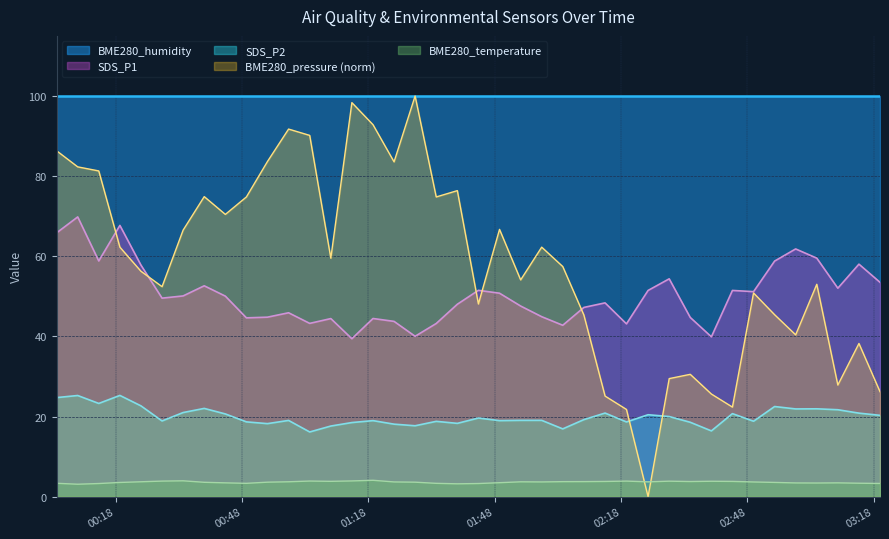

True or false: SDS_P1 has a value of 68.4 at 15.

False